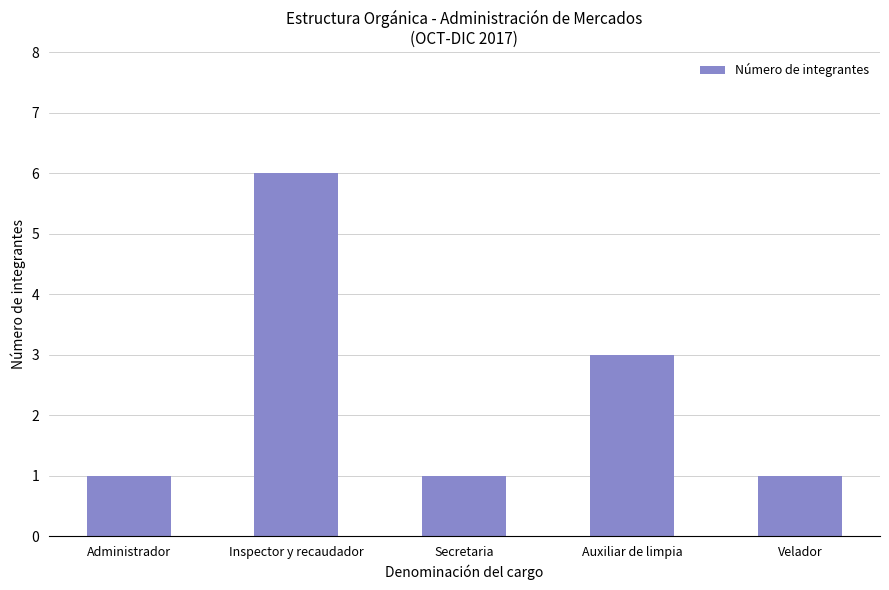

Which has a higher value, Auxiliar de limpia or Administrador?

Auxiliar de limpia